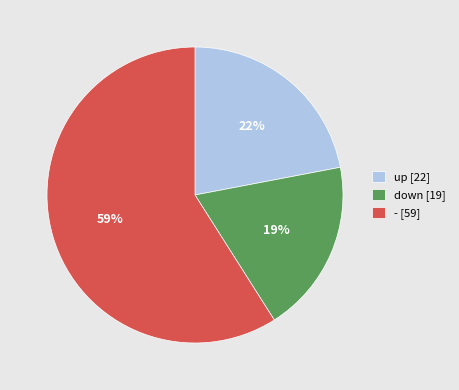

The - slice represents 59% of the pie. True or false?

True